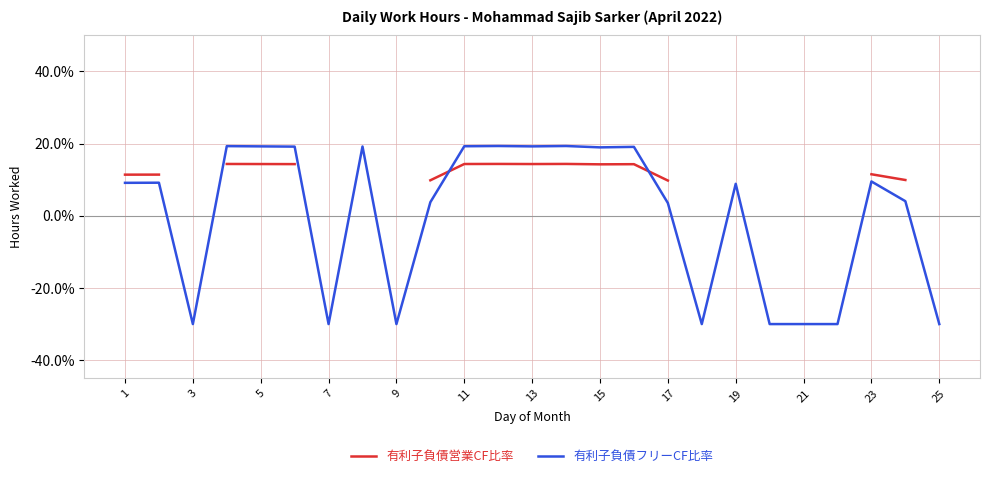

True or false: 有利子負債フリーCF比率 has a value of 8.8 at 19.

True